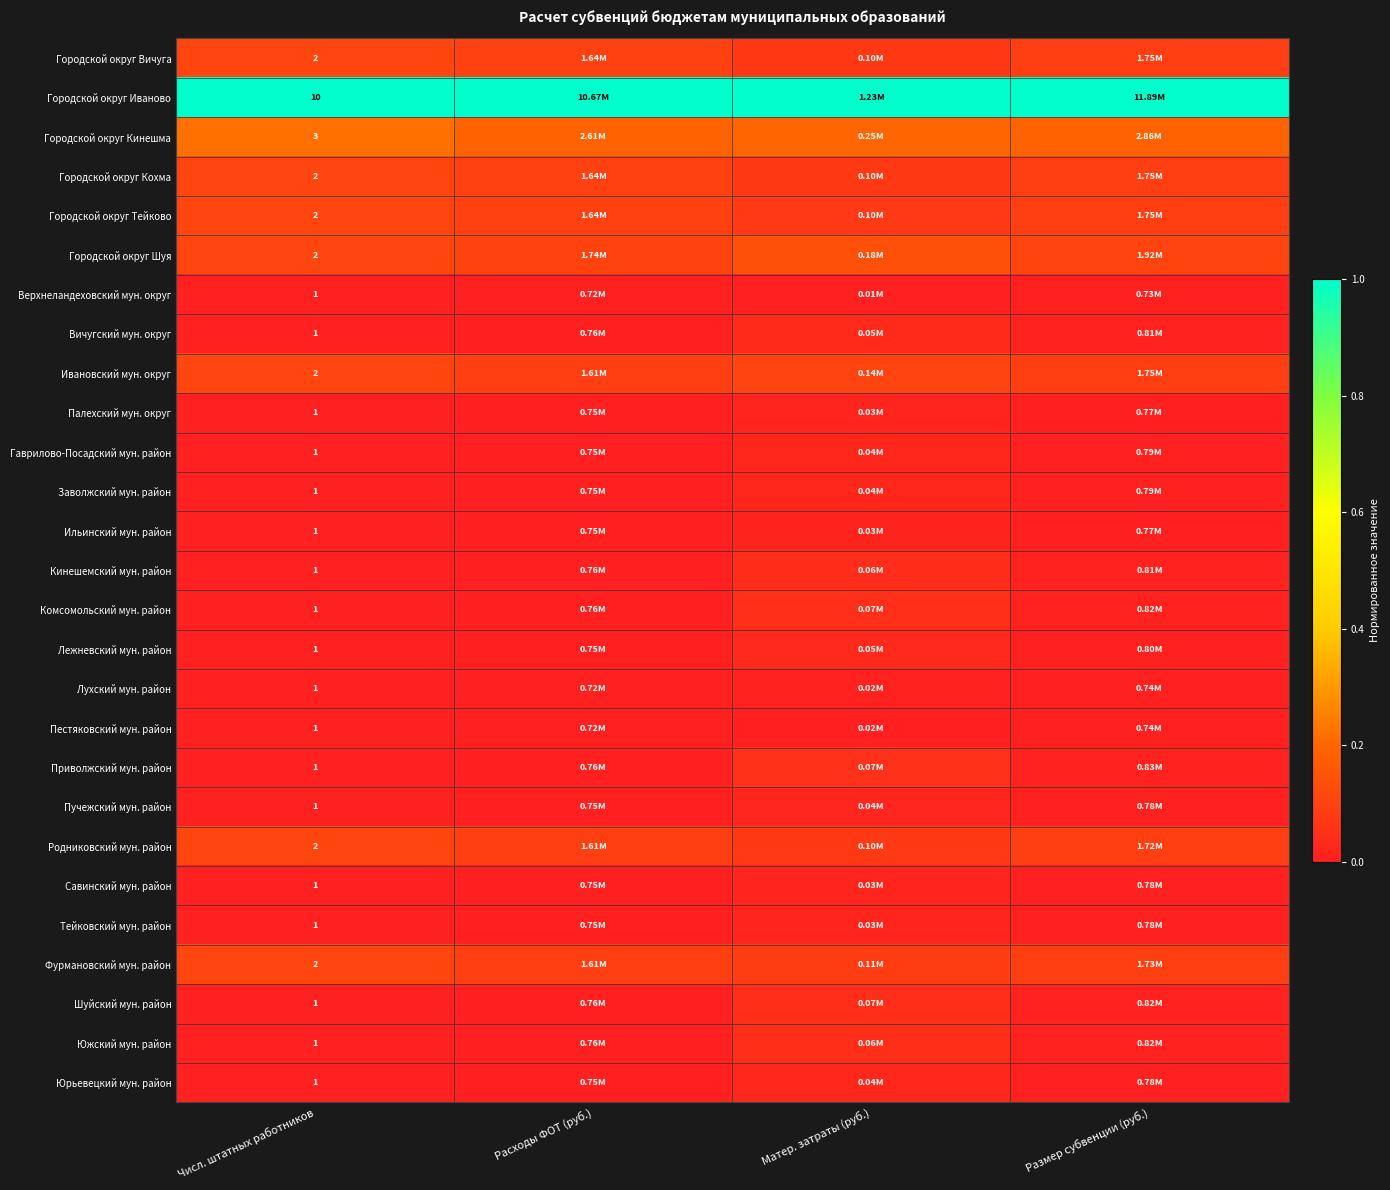

How many series are shown in this chart?

27